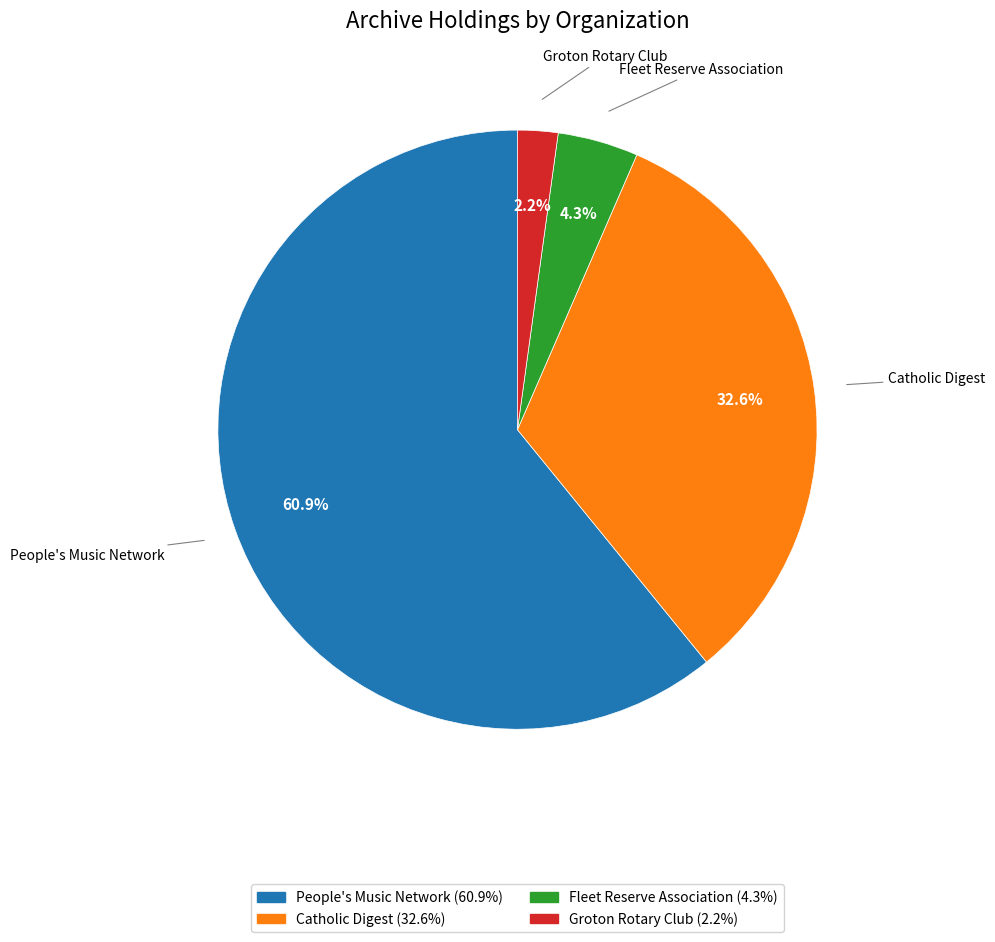

Is there a majority slice in this chart?

Yes